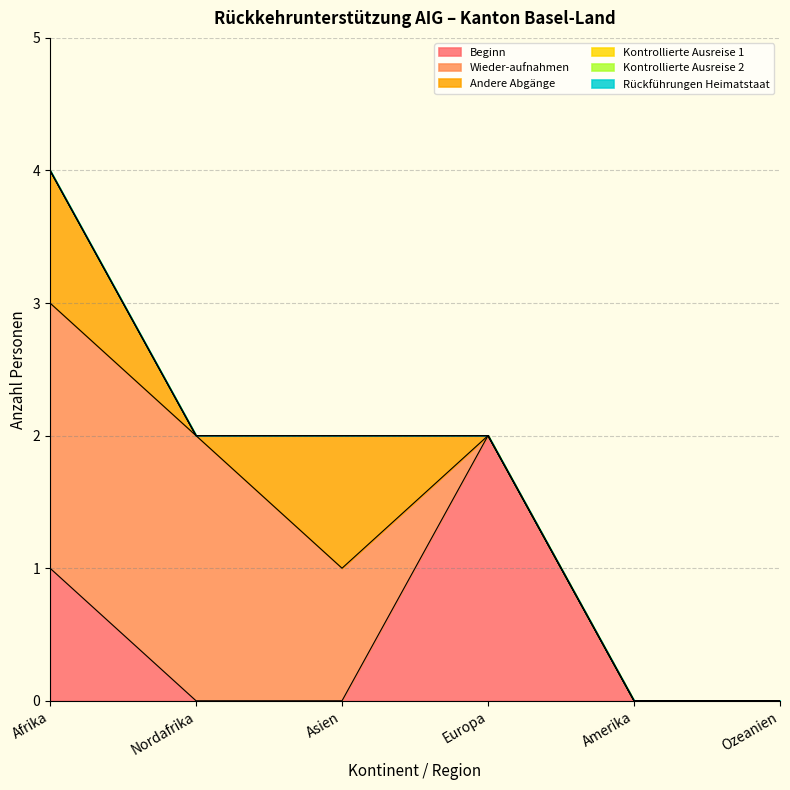

Between Afrika and Asien, which series saw the biggest shift?

Beginn